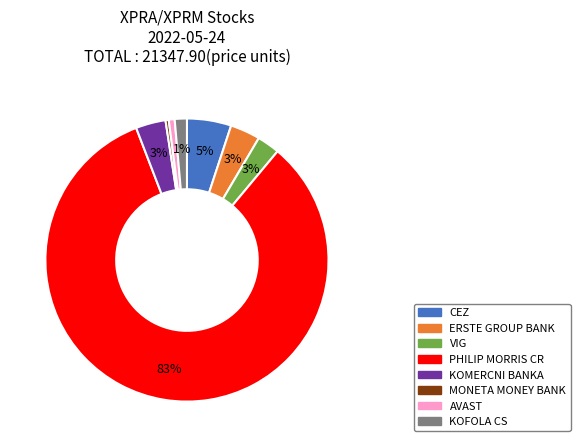

What is the largest slice in the pie chart?

PHILIP MORRIS CR